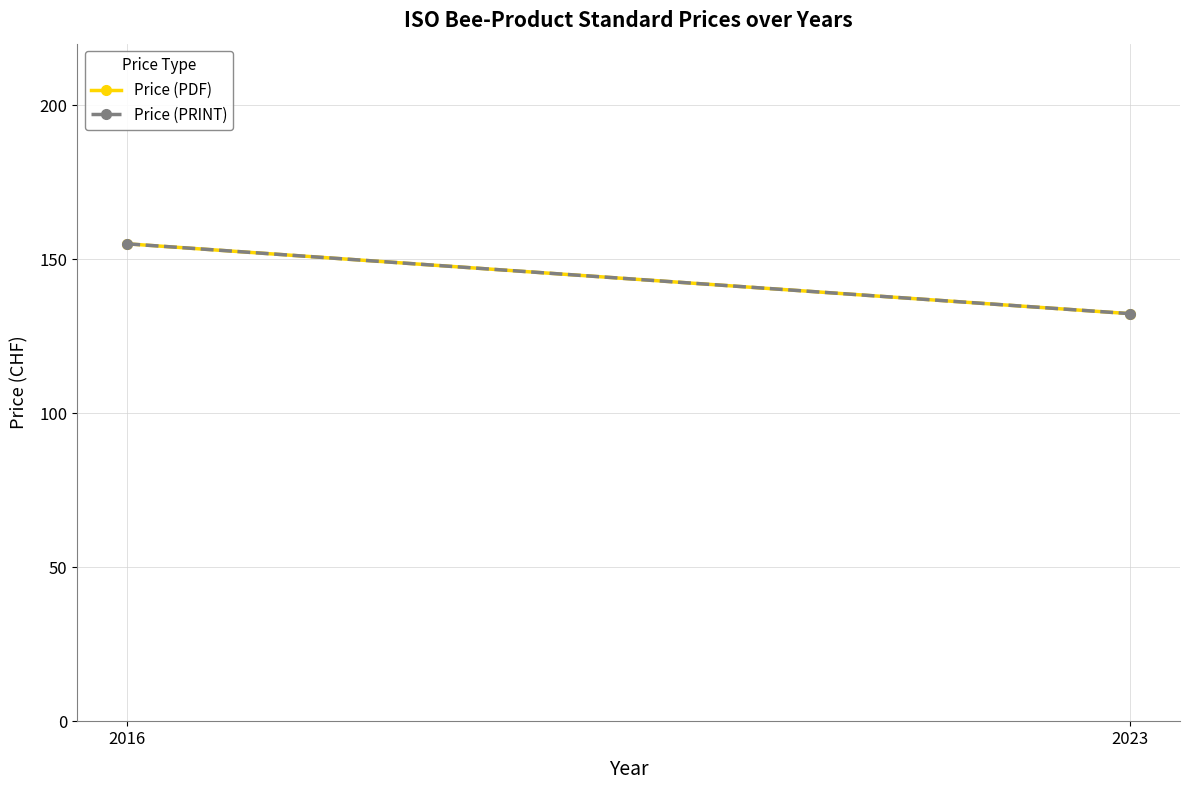

What is the value of the Price (PDF) point at the 2nd from the left?

132.3